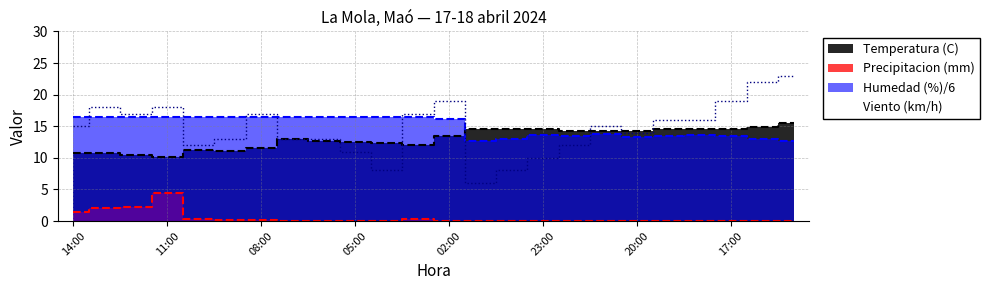

Which series changed the most between 05:00 and 18:00?

Velocidad viento (km/h)